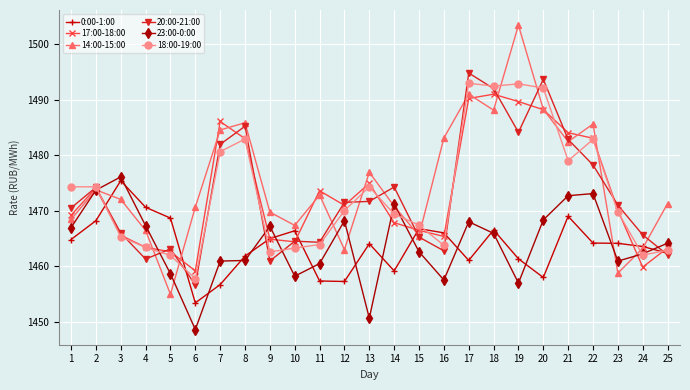

Between 10 and 13, which series saw the biggest shift?

18:00-19:00